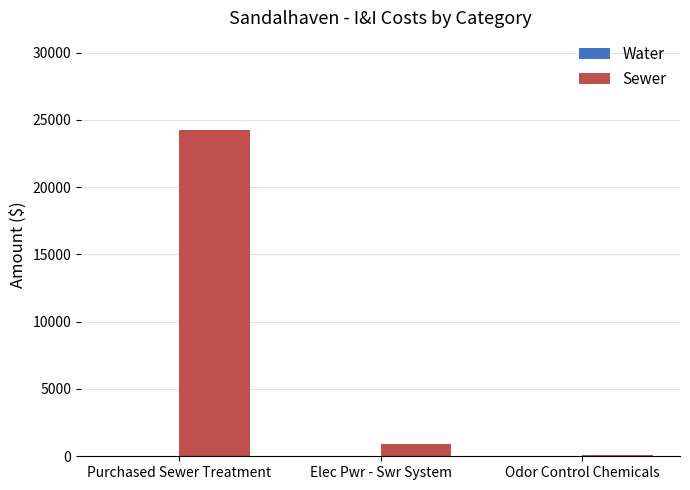

What is the change in value from Purchased Sewer Treatment to Elec Pwr - Swr System?

-23341